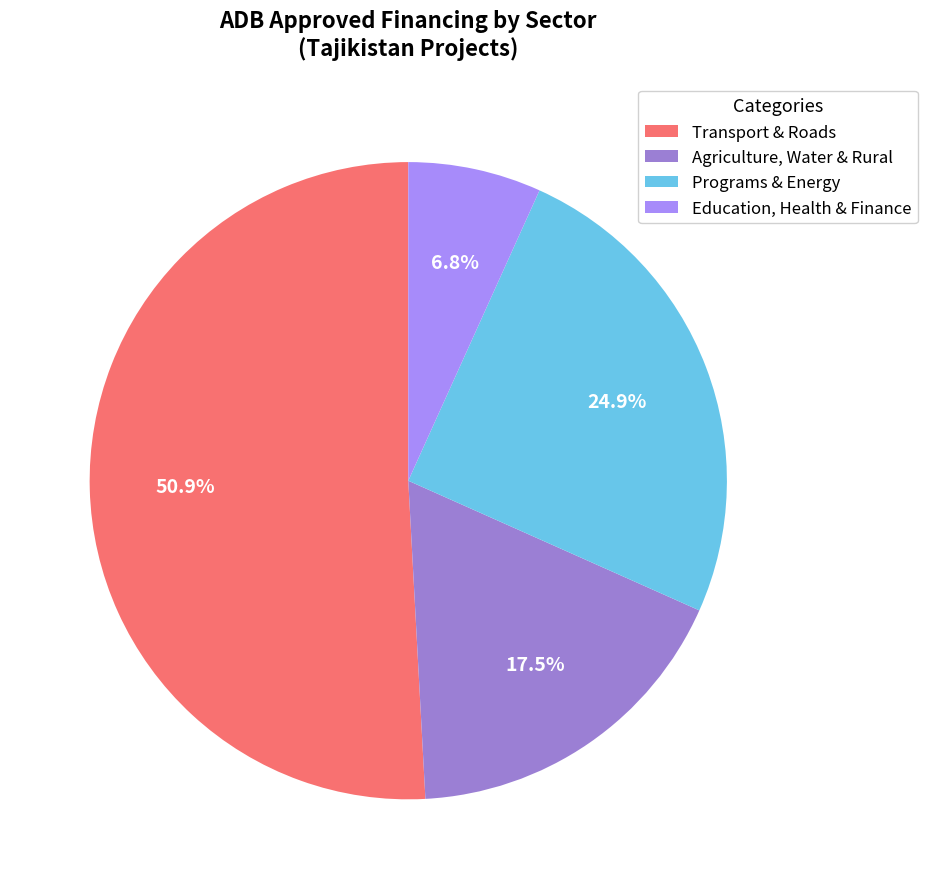

Which category accounts for the majority?

Transport & Roads